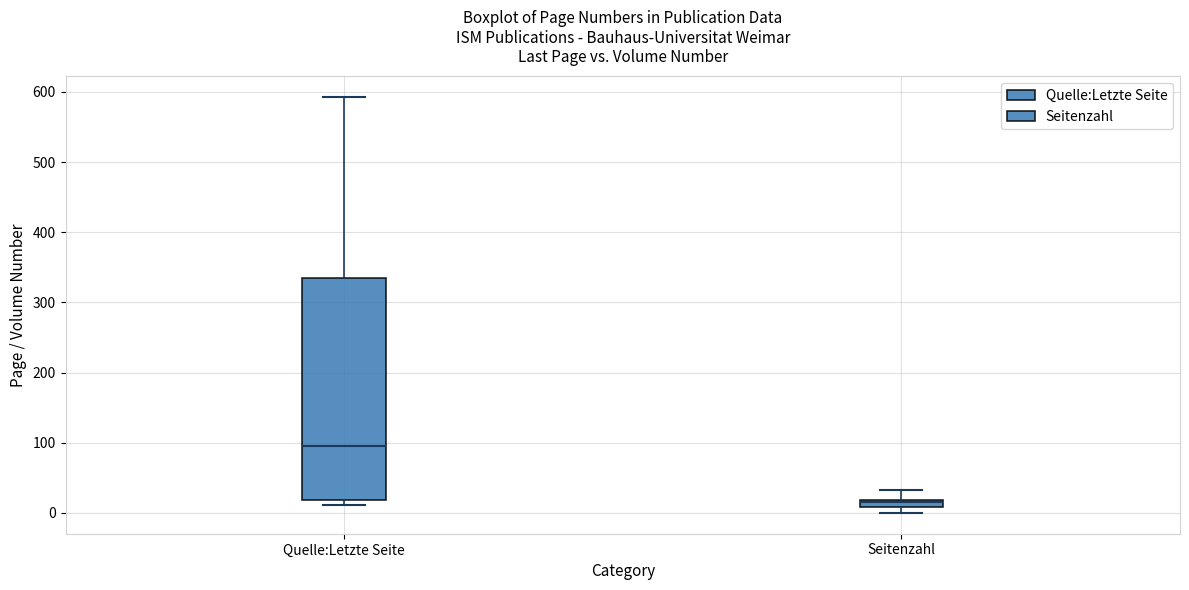

Where does the upper whisker of the box for Quelle:Letzte Seite end on the y-axis? The values are not printed on the chart, so give them approximately, as read against the axis.

590